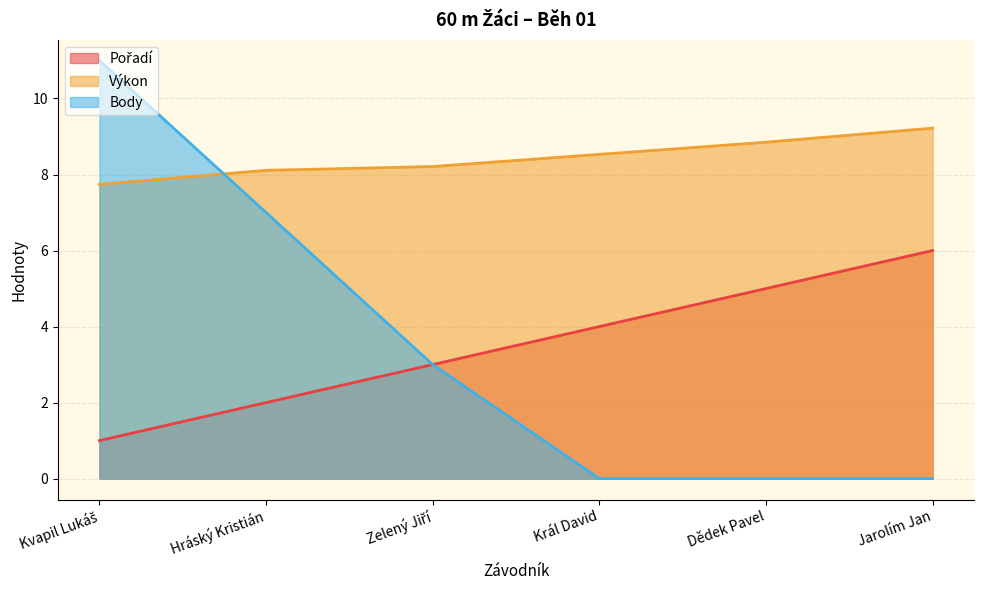

What is the highest value of the Pořadí series?

6.0